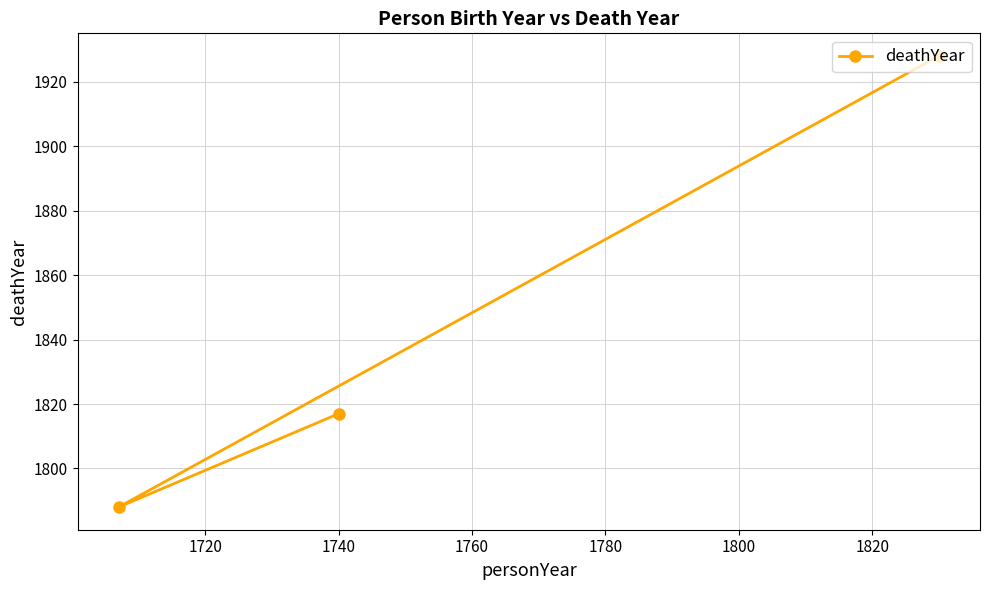

What is the smallest value displayed?

1788